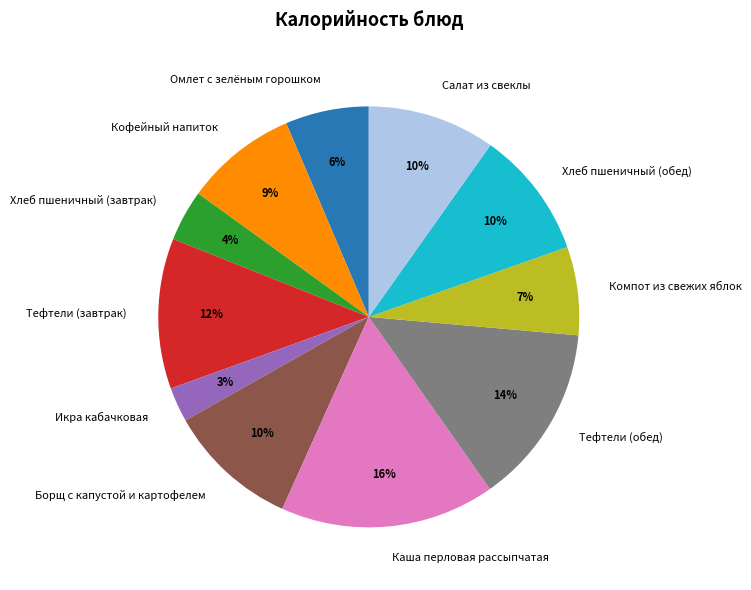

How many slices are in this pie chart?

11